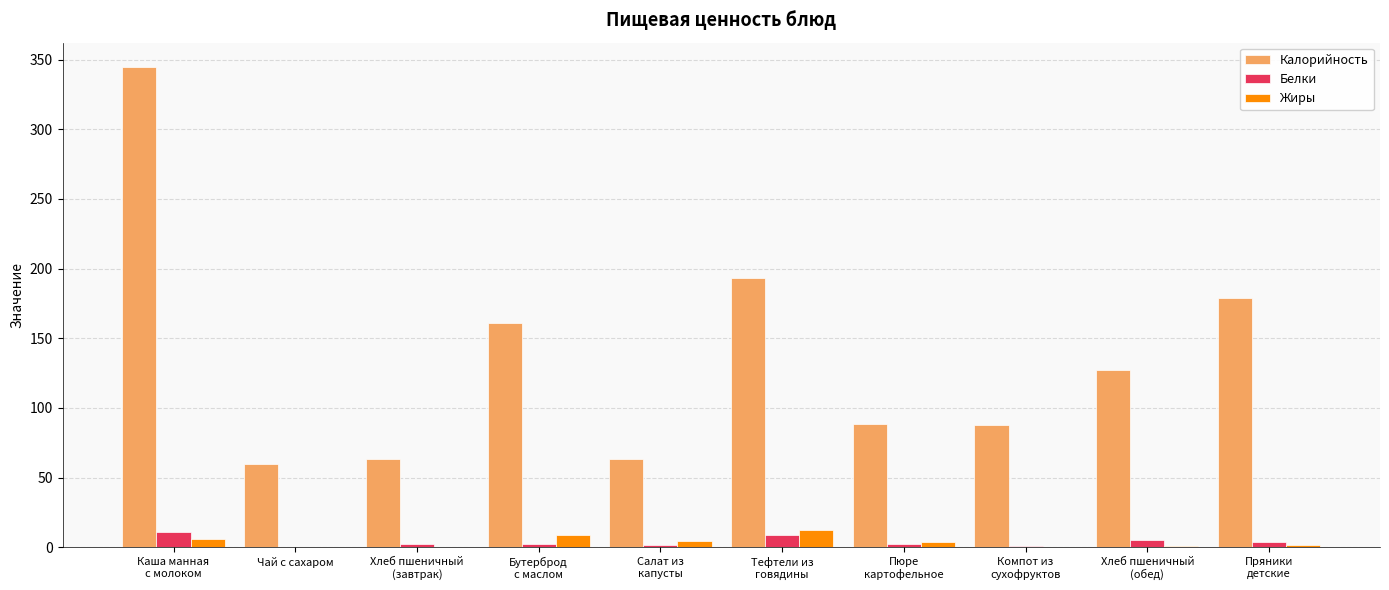

What value does the Калорийность series have at Тефтели из
говядины?

193.4